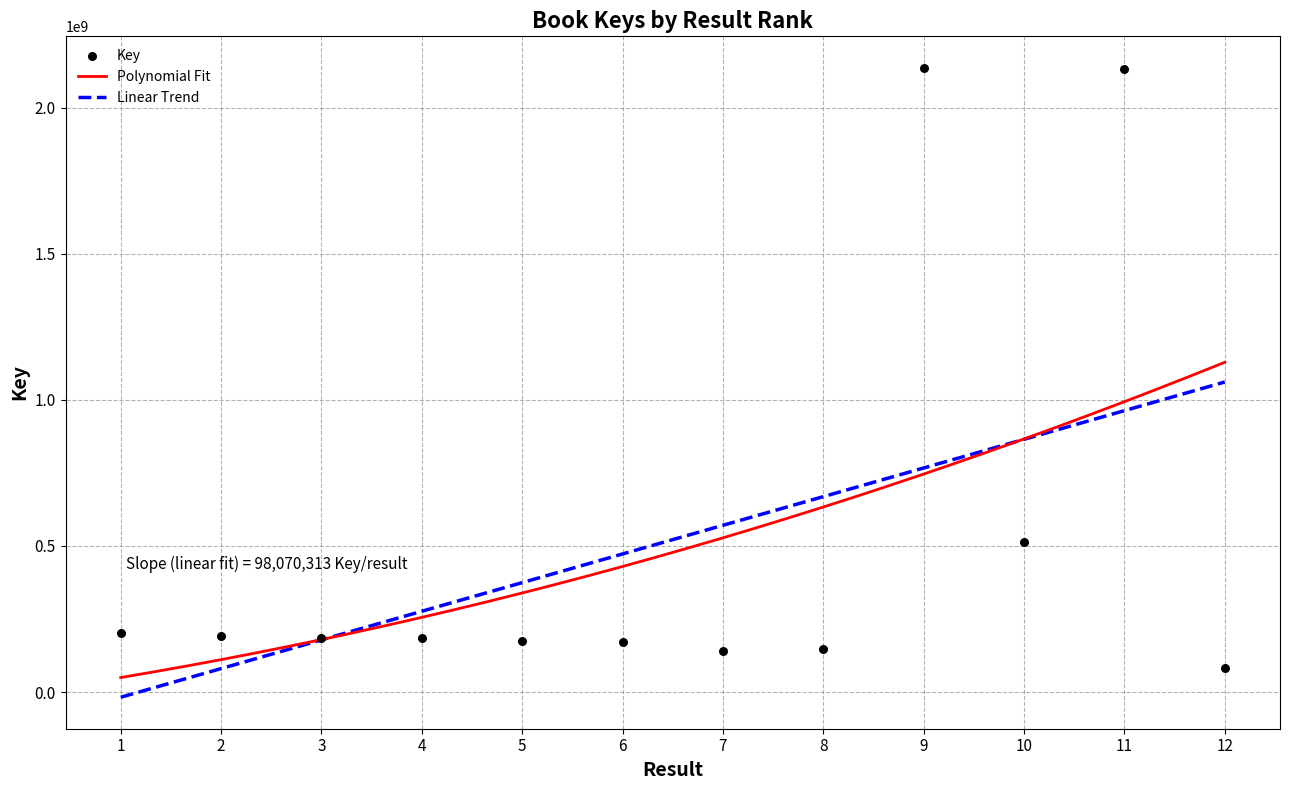

Between 8 and 11, which is larger?

11